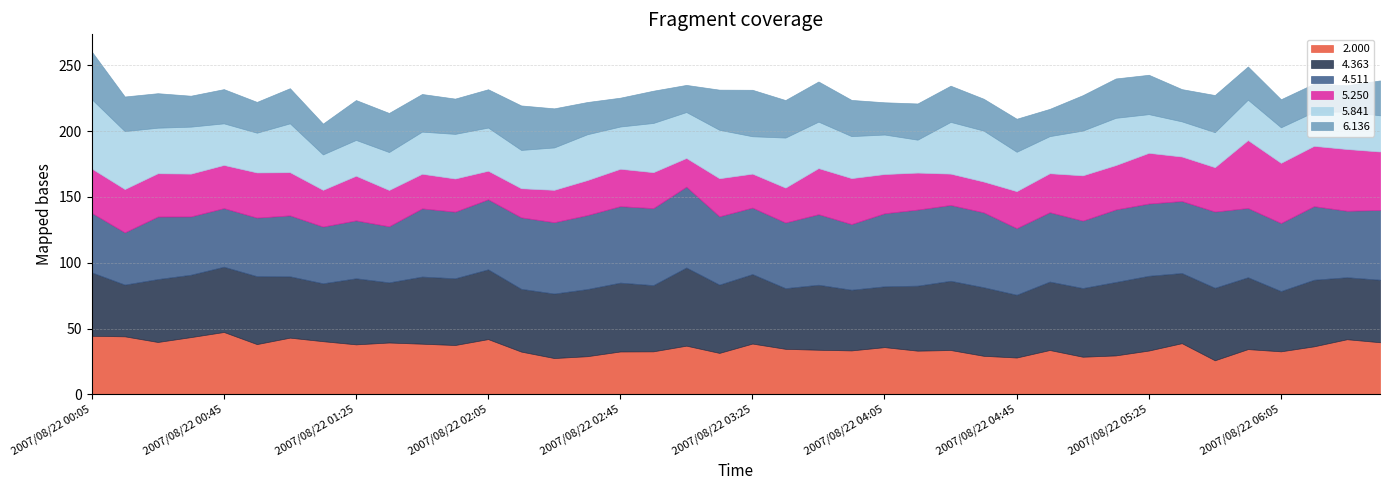

At which label does 5.250 reach its peak?

2007/08/22 05:55